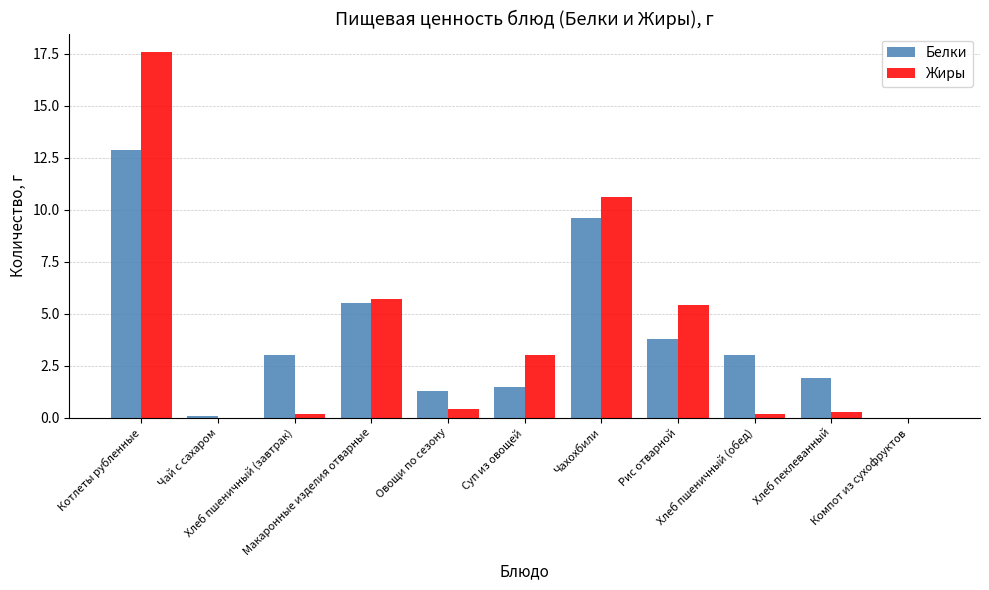

What is the total value across all series at Чахохбили?

20.2